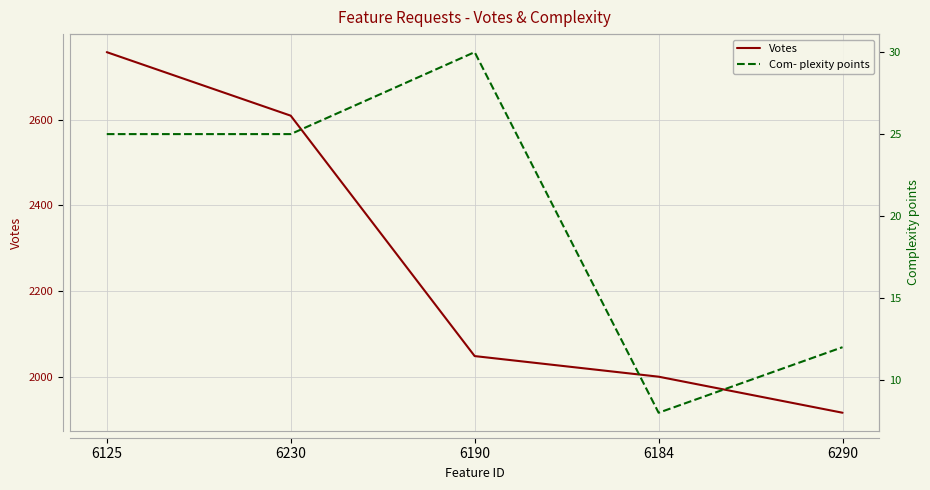

What is the value of the Votes point at the 4th from the left?

2001